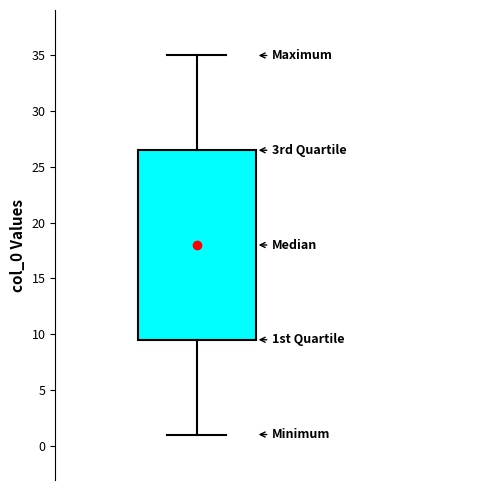

Read this box plot against the y-axis: the position of the median line, the range covered by the box, and the ends of both whiskers. The values are not printed on the chart, so give them approximately, as read against the axis.

median 18.0, box 9.5 to 26.5, whiskers 1.0 to 35.0